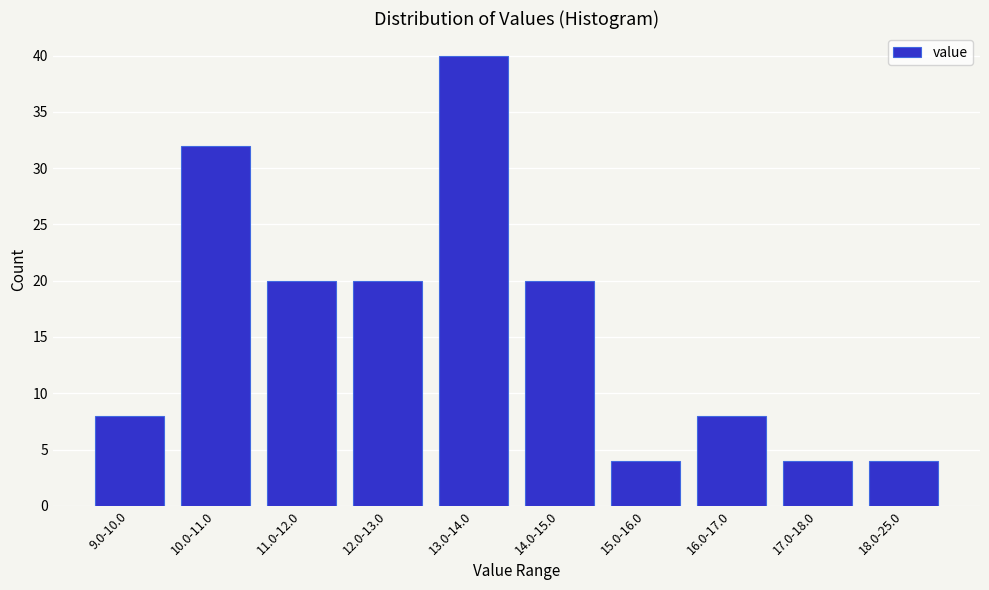

Reading left to right, transcribe all the data shown in this chart.

9.0-10.0=8	10.0-11.0=32	11.0-12.0=20	12.0-13.0=20	13.0-14.0=40	14.0-15.0=20	15.0-16.0=4	16.0-17.0=8	17.0-18.0=4	18.0-25.0=4